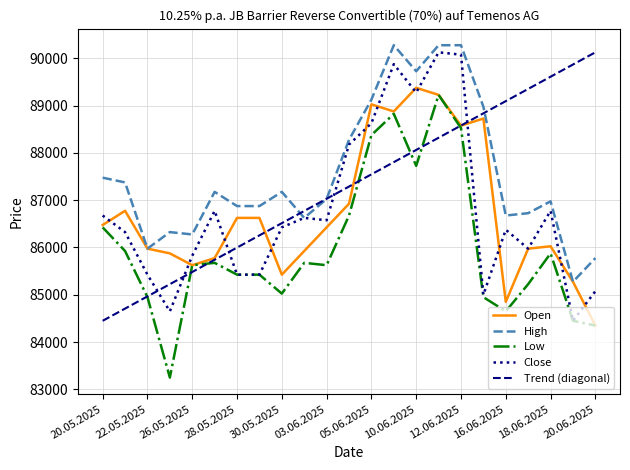

At 29.05.2025, list the series in order from largest to smallest.

High, Open, Low, Close